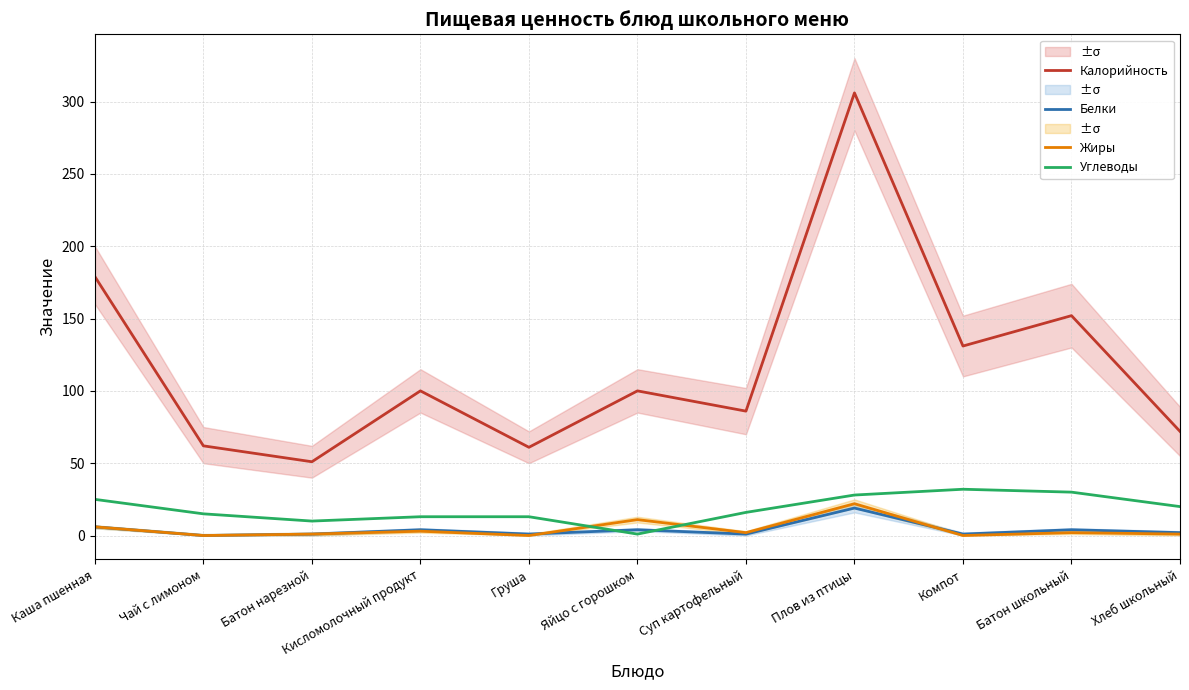

Which series has the largest total across all categories?

Калорийность